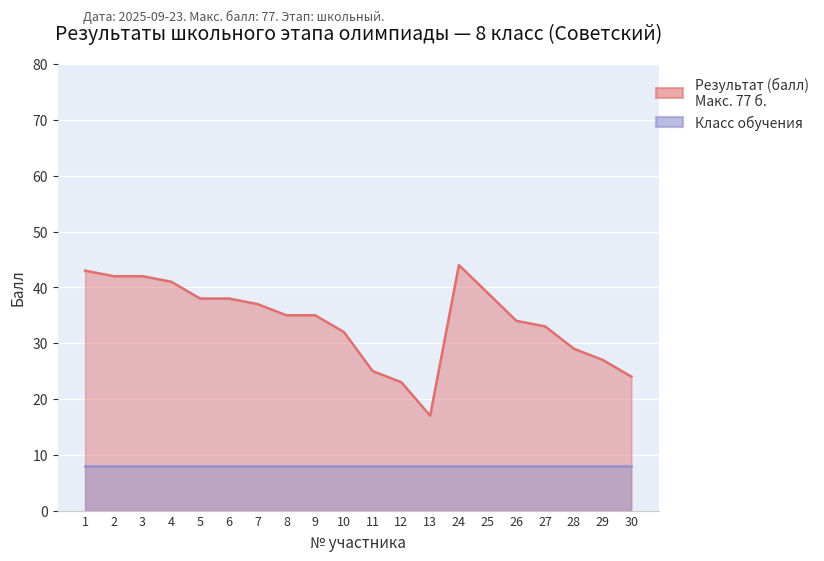

Is it true that the value at 26 is 34?

True